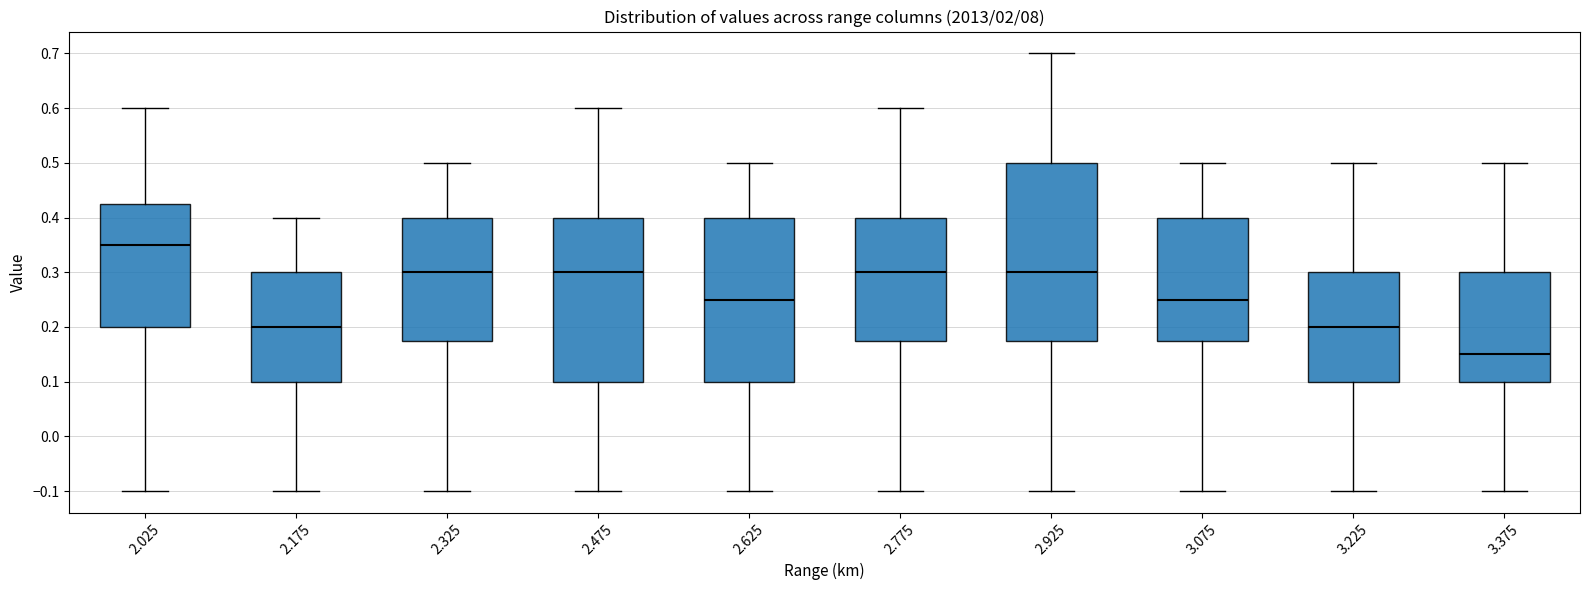

Which box has the lowest median line?

3.375